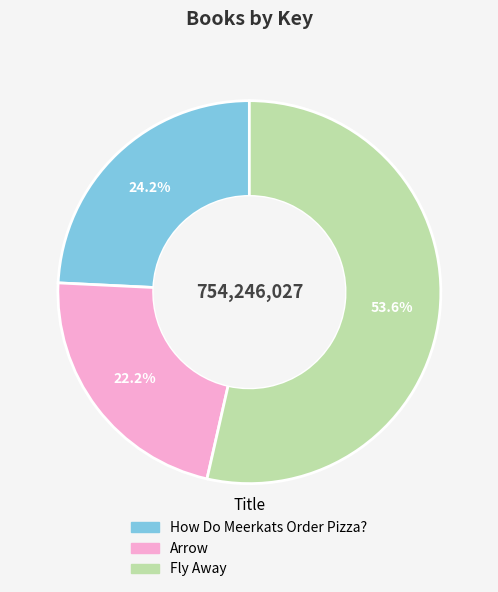

Is it true that Arrow is 22% of the pie?

True